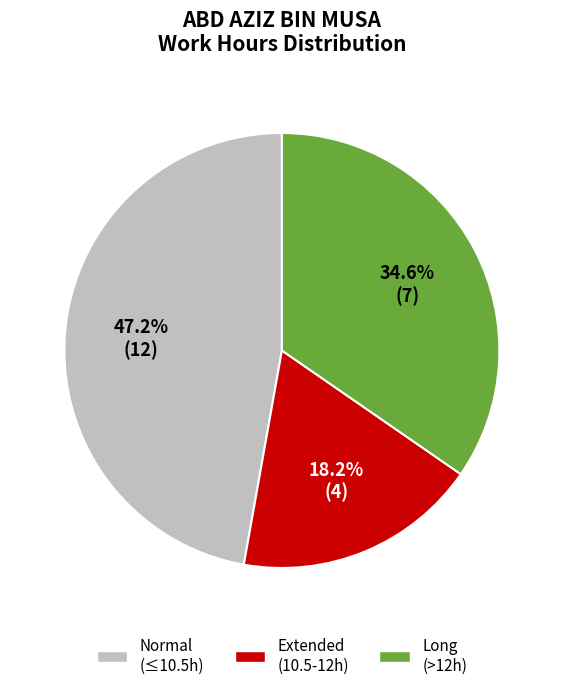

Does any single category account for the majority?

No